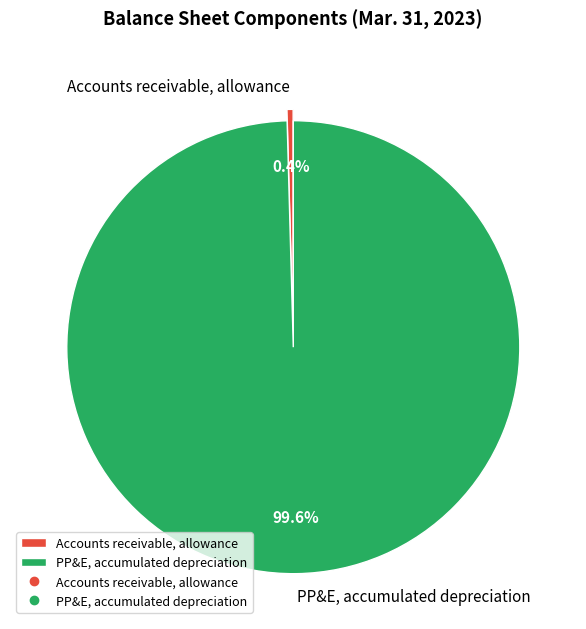

To the nearest percent, what is the combined percentage of Accounts receivable, allowance and PP&E, accumulated depreciation?

100%